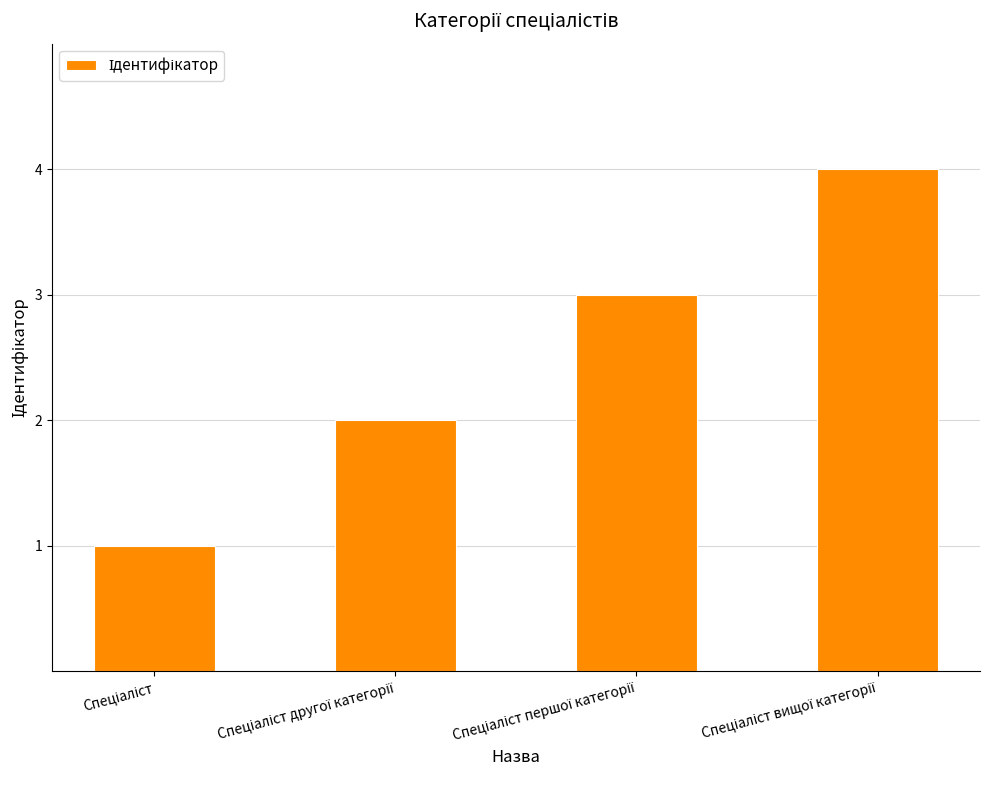

What is the maximum value shown in the chart?

4